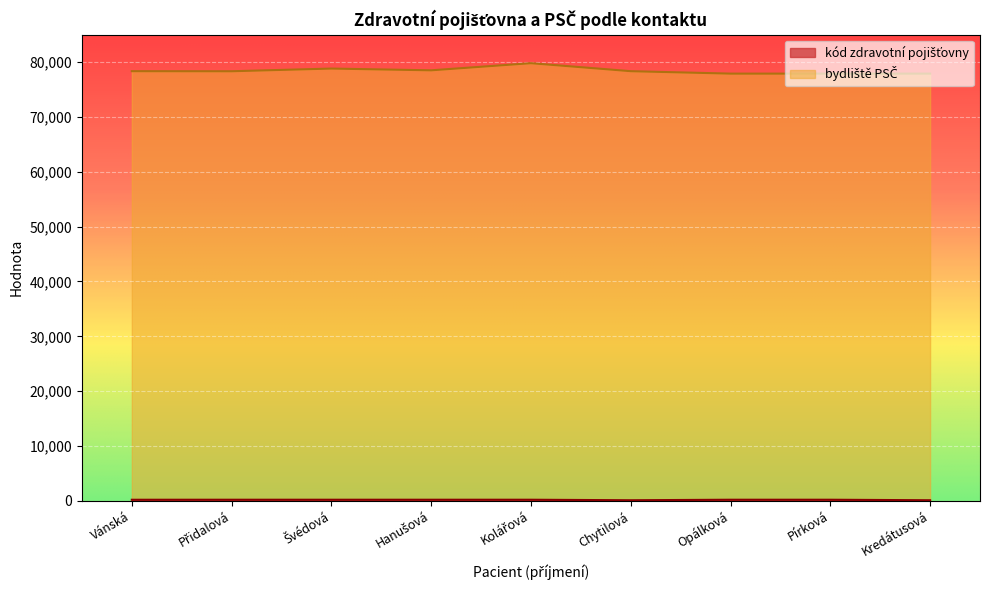

What is the average value of the bydliště PSČ series?

78427